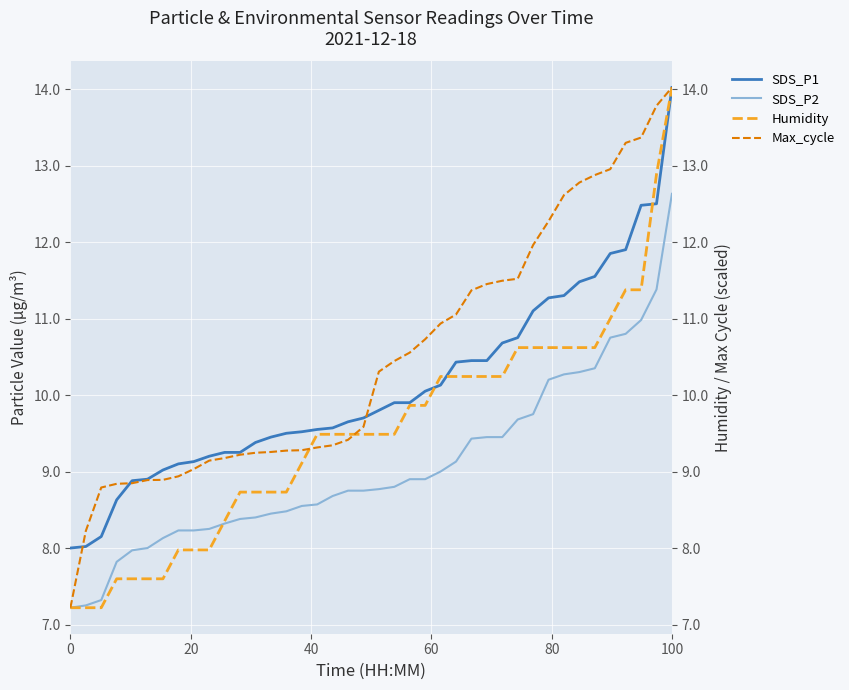

True or false: SDS_P2 and SDS_P1 cross at least once.

False